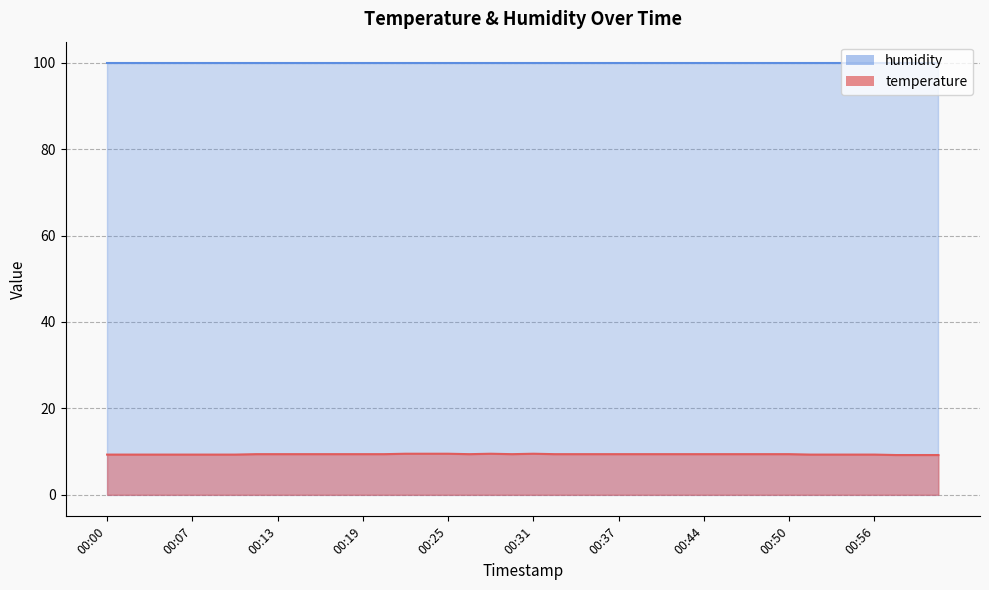

What is the smallest value displayed?

9.2